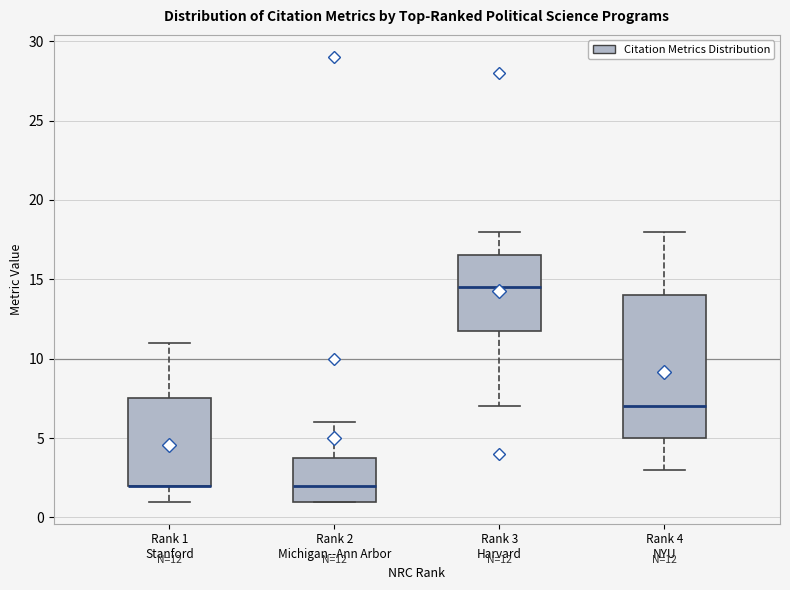

Which box is the tallest, from its lower edge to its upper edge?

Rank 4 NYU